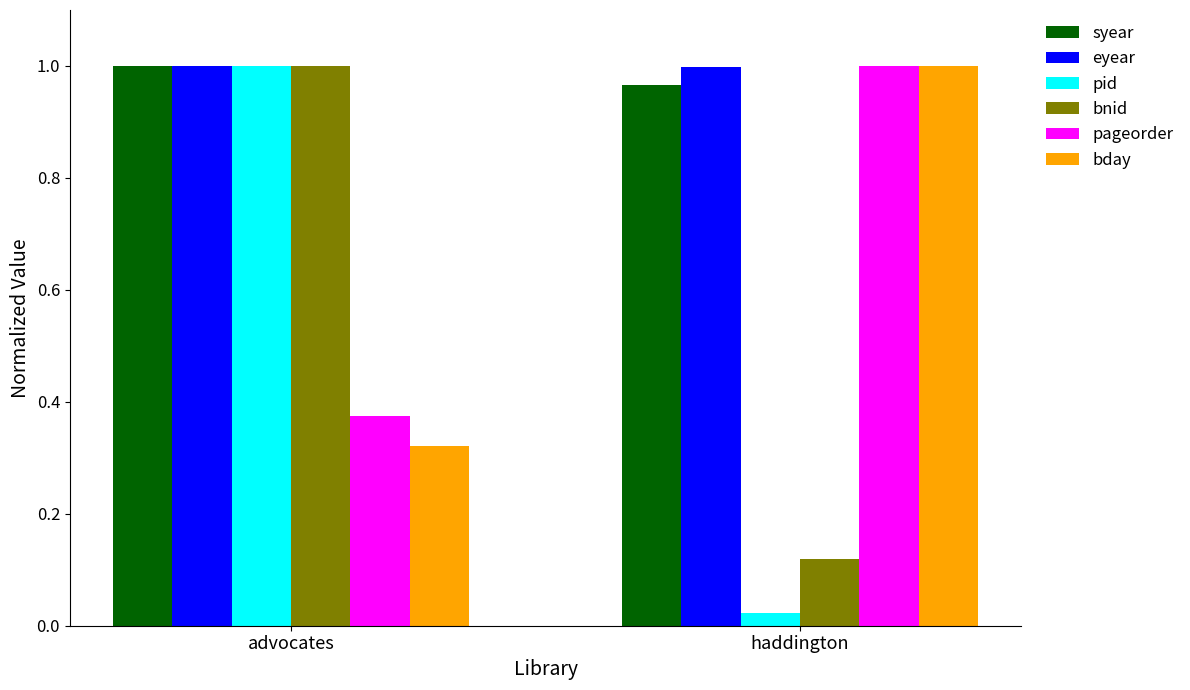

What is the total value across all series at haddington?

4.1